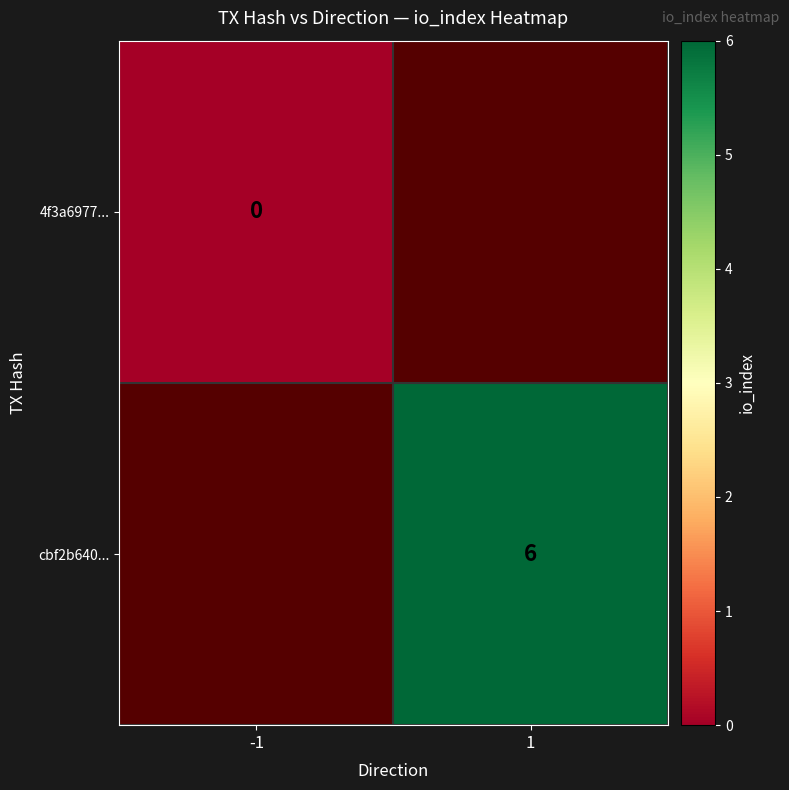

The cbf2b640... series shows 6 at 1. True or false?

True